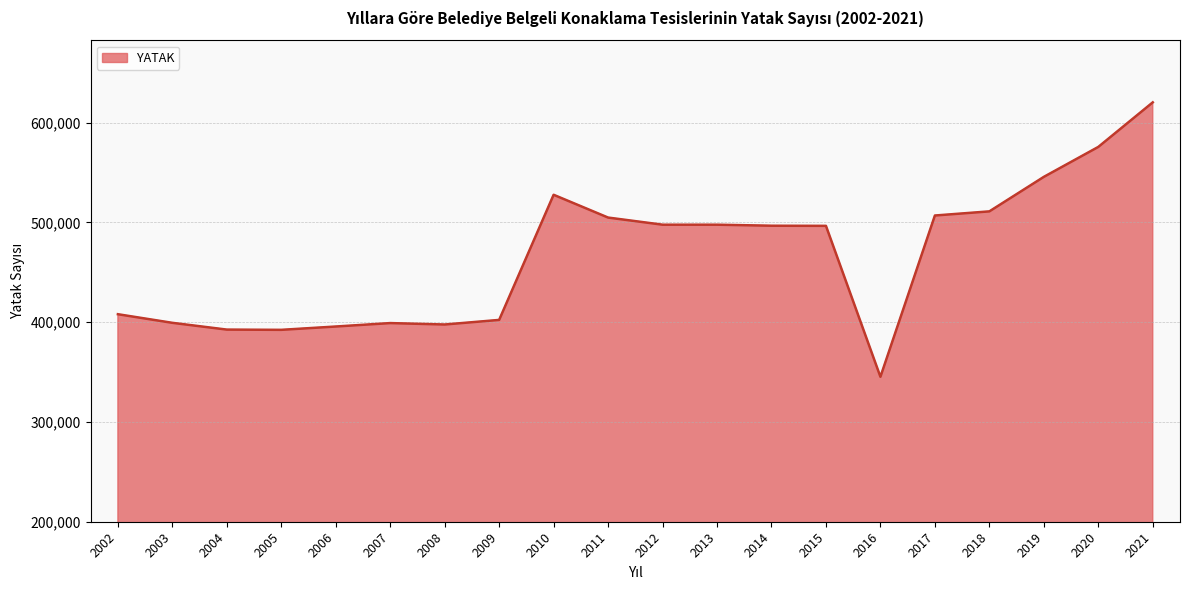

What is the change in value from 2004 to 2021?

+227767